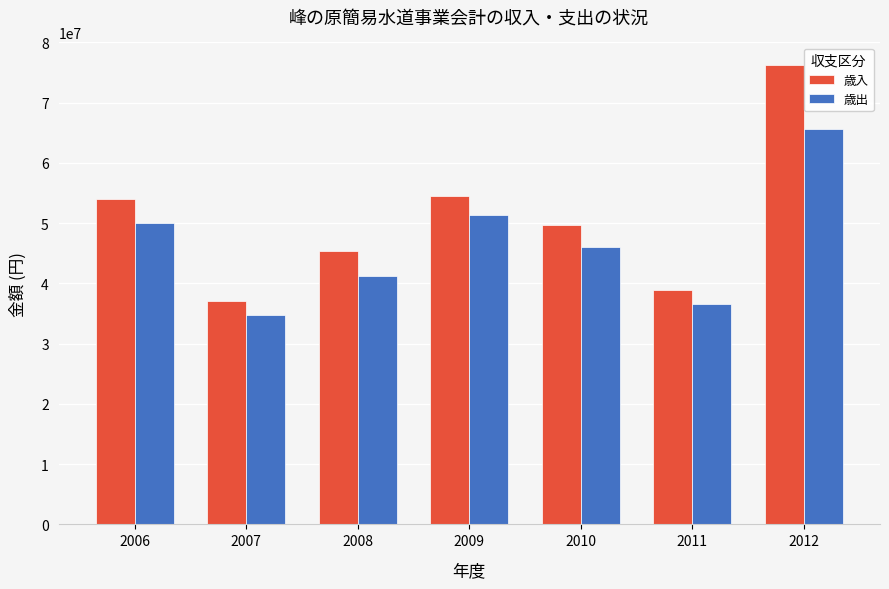

What is the sum of all 歳入 values?

355842962